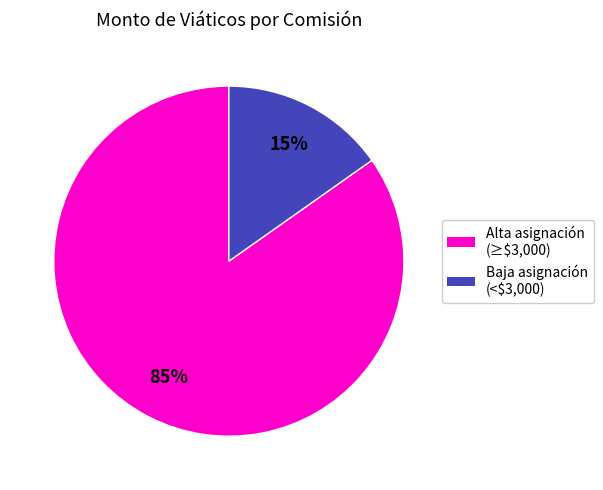

To the nearest percent, what is the average slice percentage?

50%